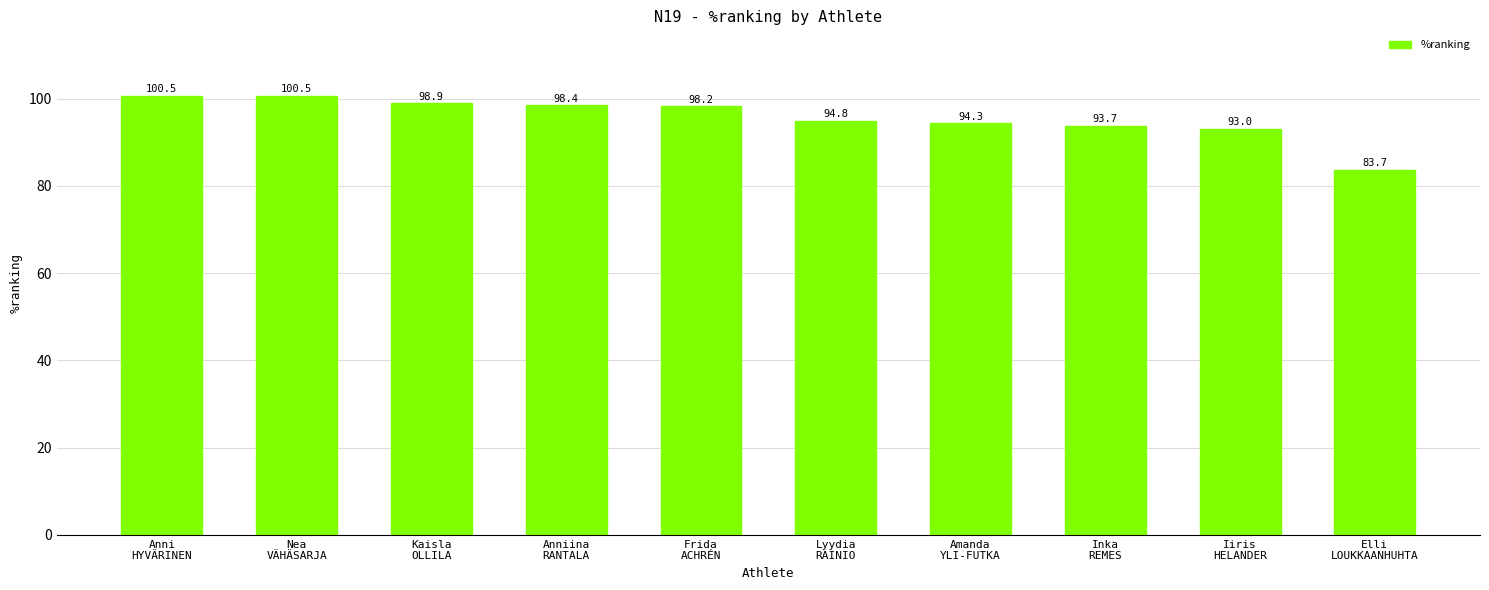

What is the minimum value shown in the chart?

83.7